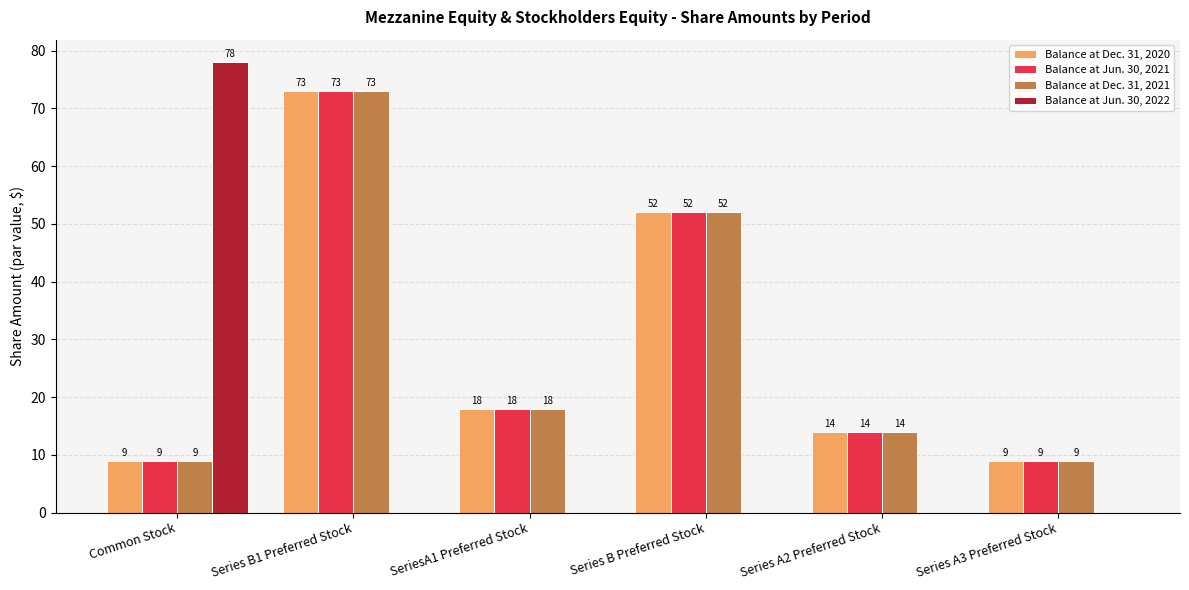

Is it true that Balance at Dec. 31, 2020 equals 23 at Series A2 Preferred Stock?

False